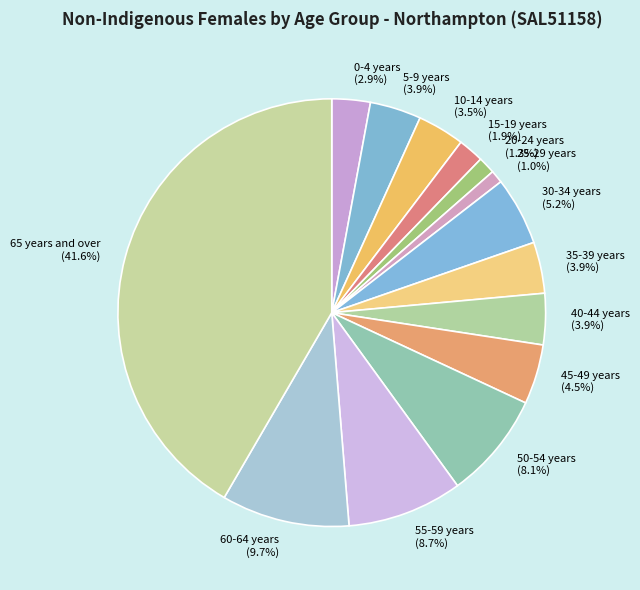

To the nearest percent, what percentage of the pie is 20-24 years?

1%